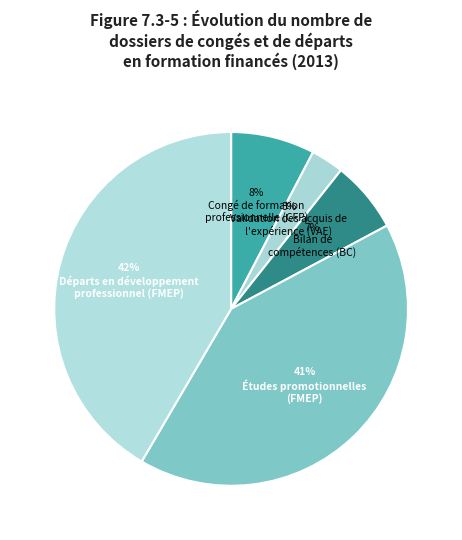

How many segments does this pie chart have?

5